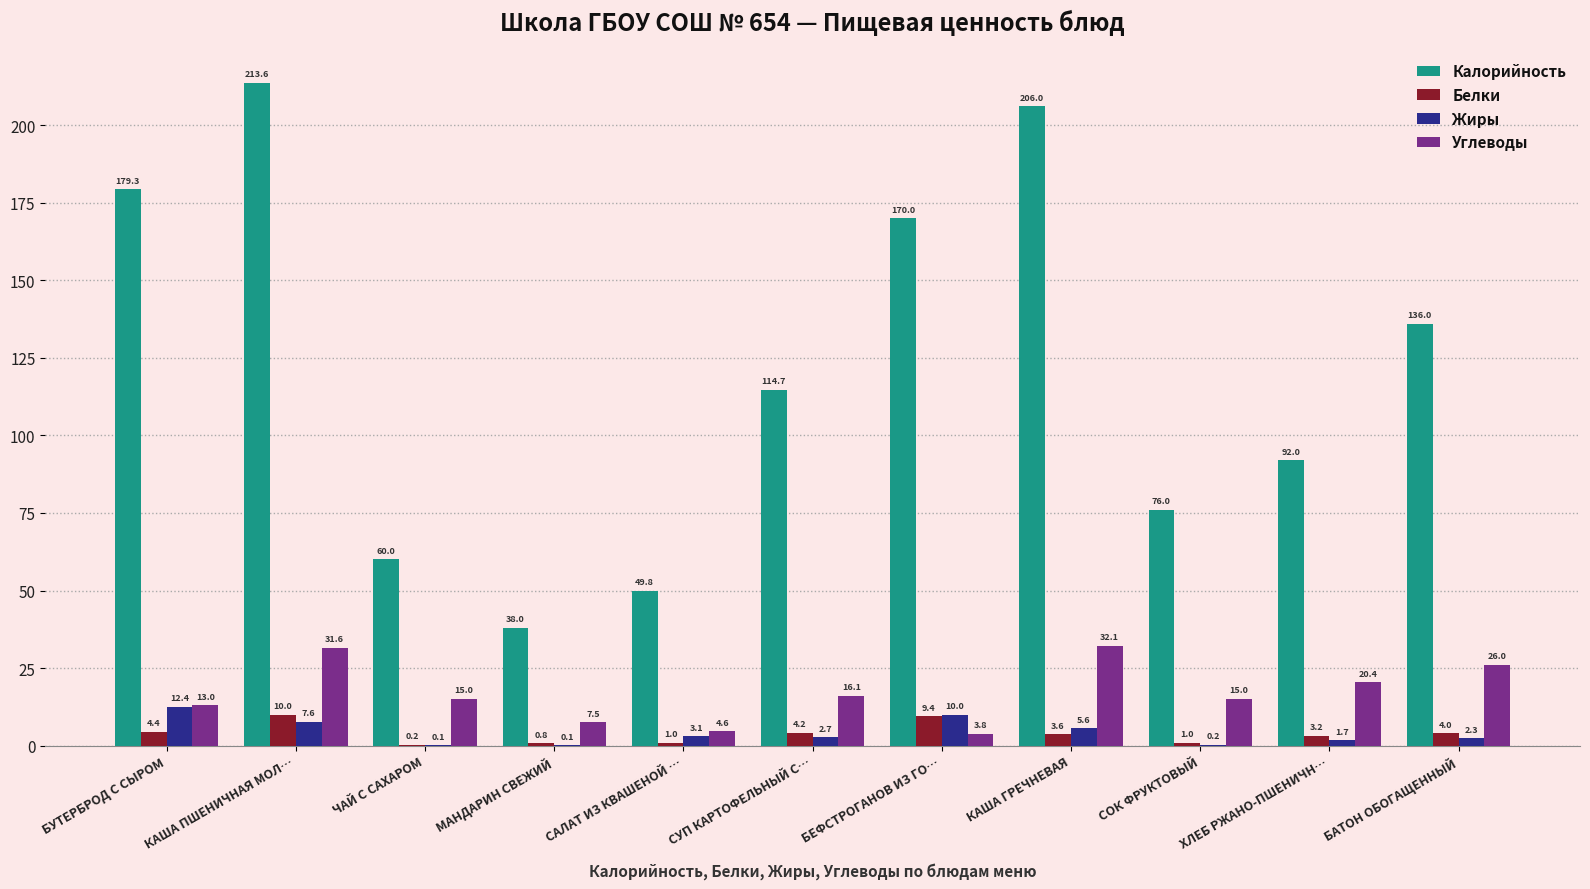

Count the number of categories in the chart.

11